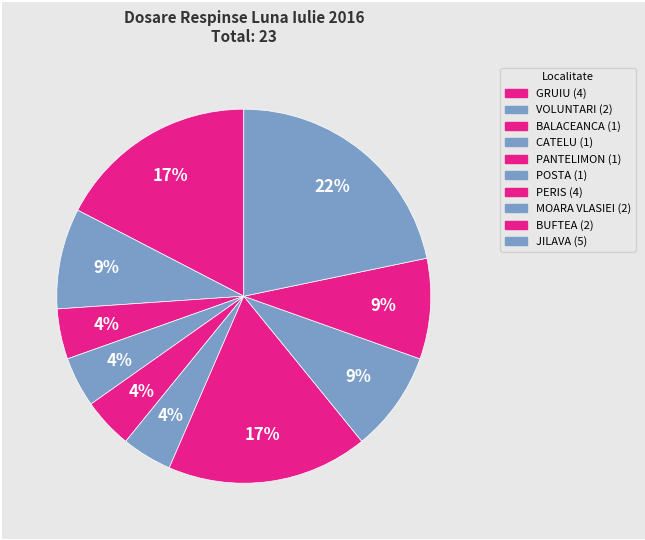

Does any single category account for the majority?

No